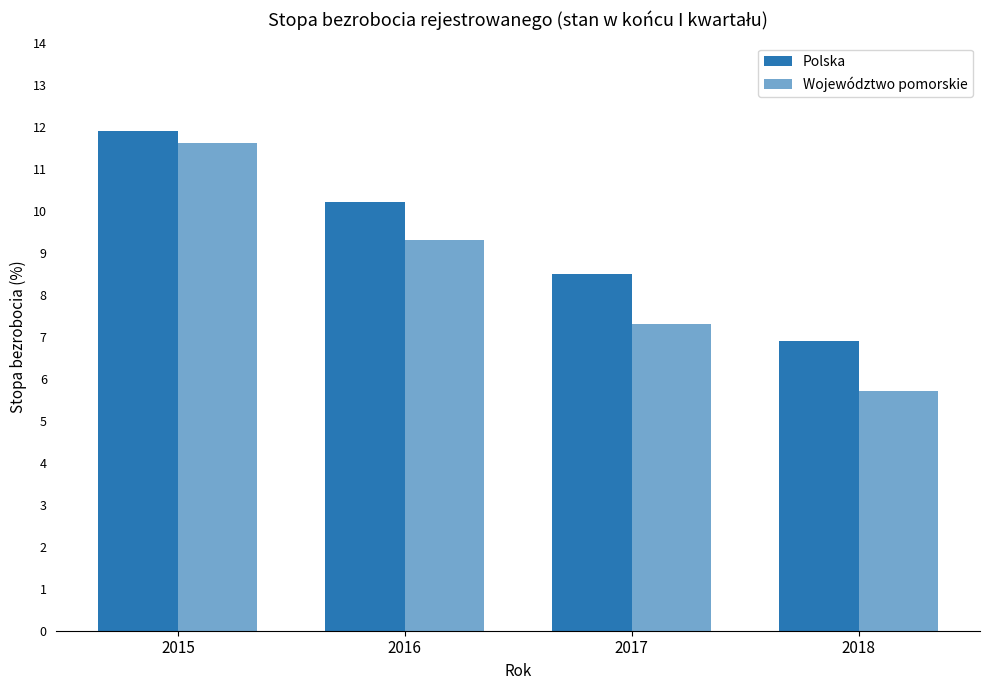

How many groups of bars are there?

4